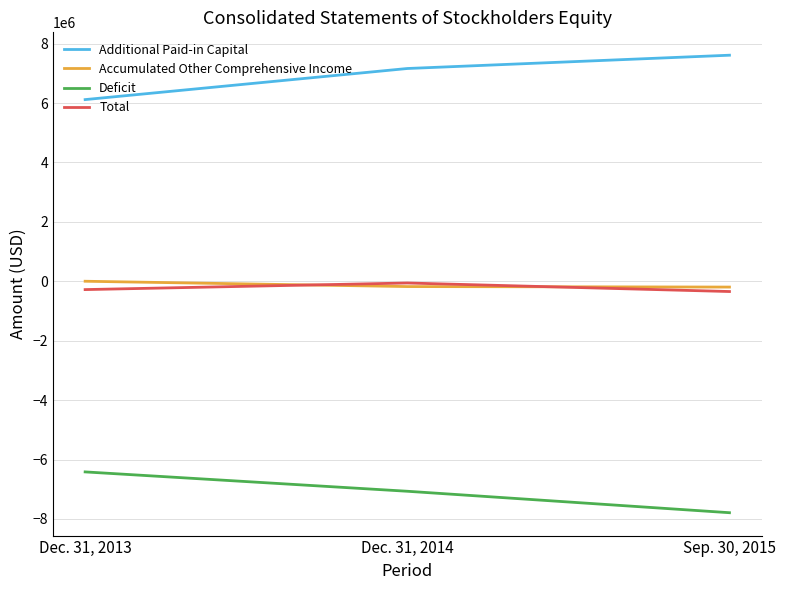

How many distinct data groups are displayed?

4